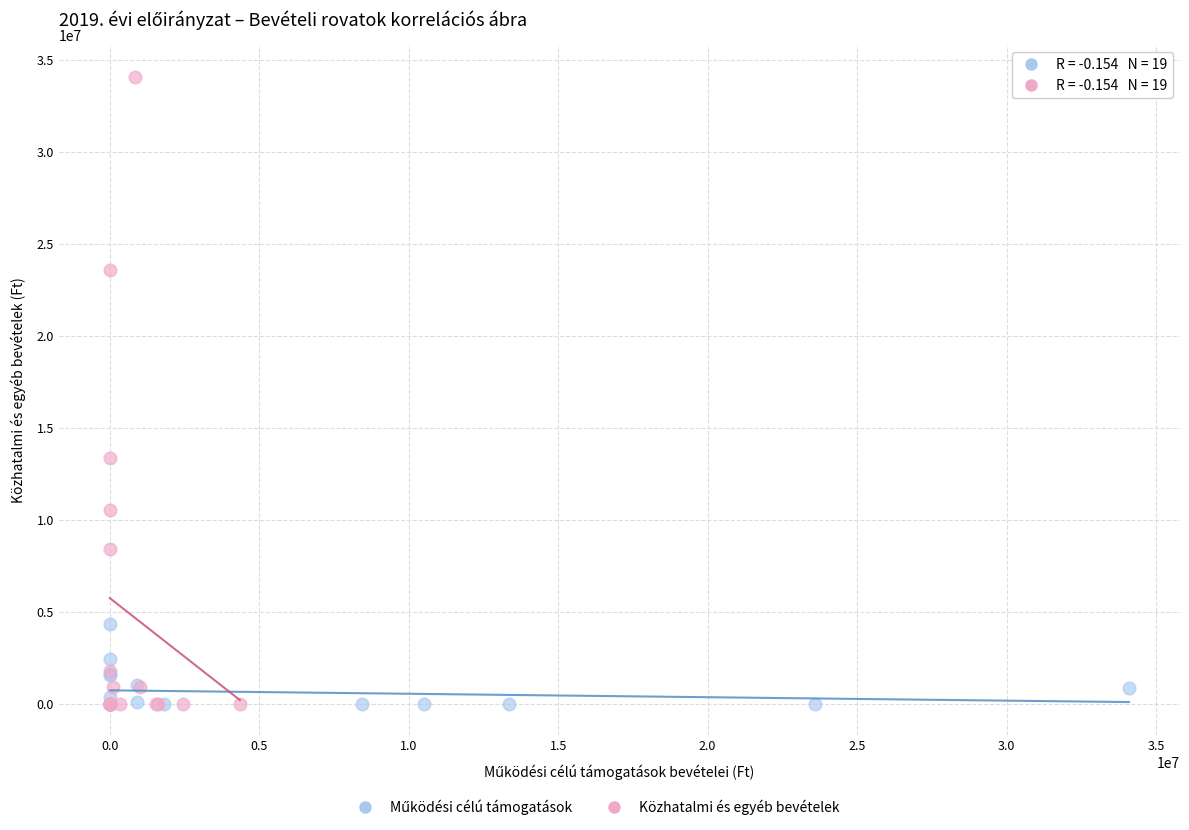

Which series has the largest Y range (max minus min)?

Közhatalmi és egyéb bevételek